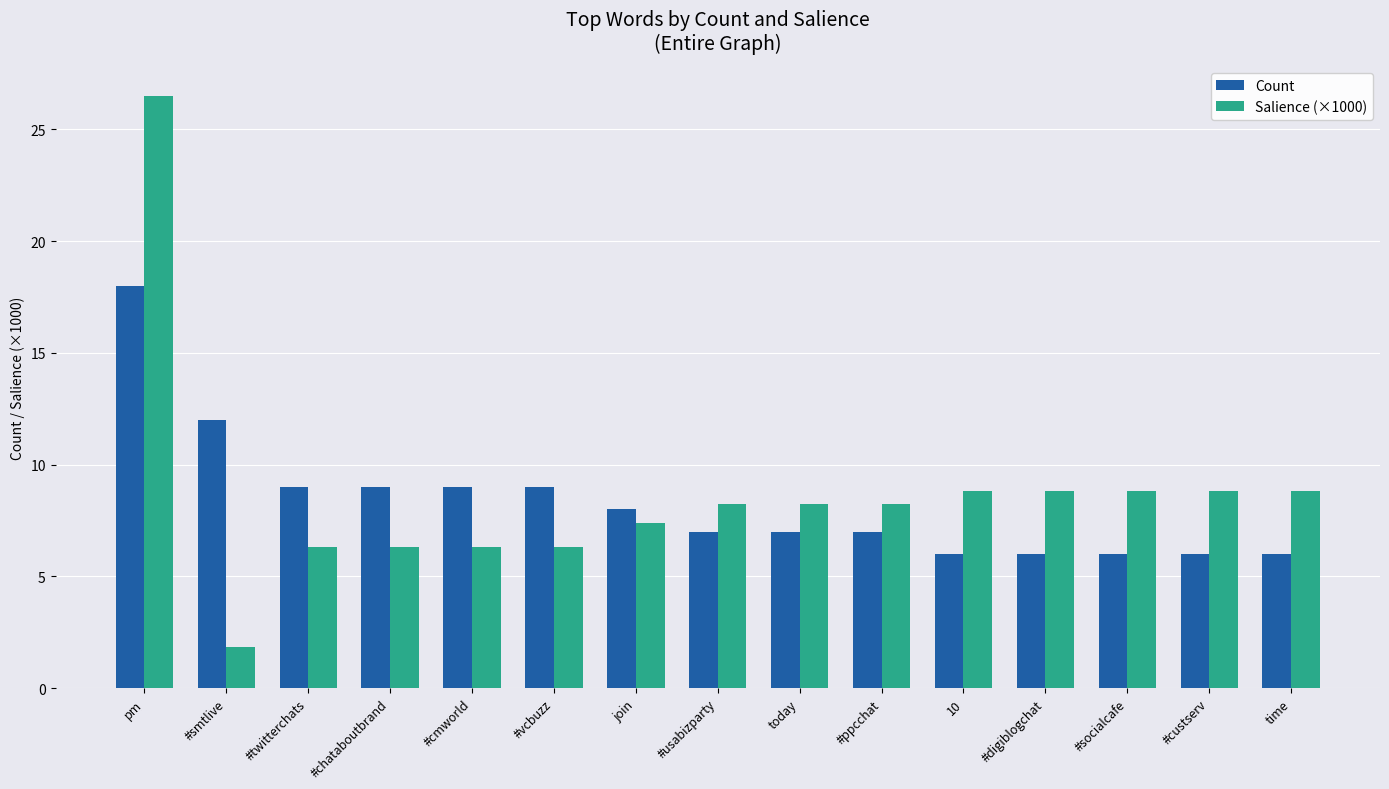

At #usabizparty, list the series in order from largest to smallest.

Salience (×1000), Count